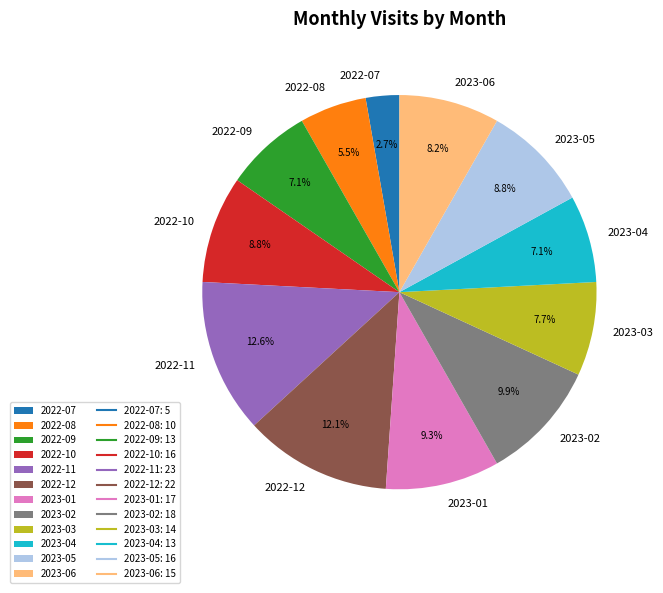

Between 2022-10 and 2023-03, which is larger?

2022-10